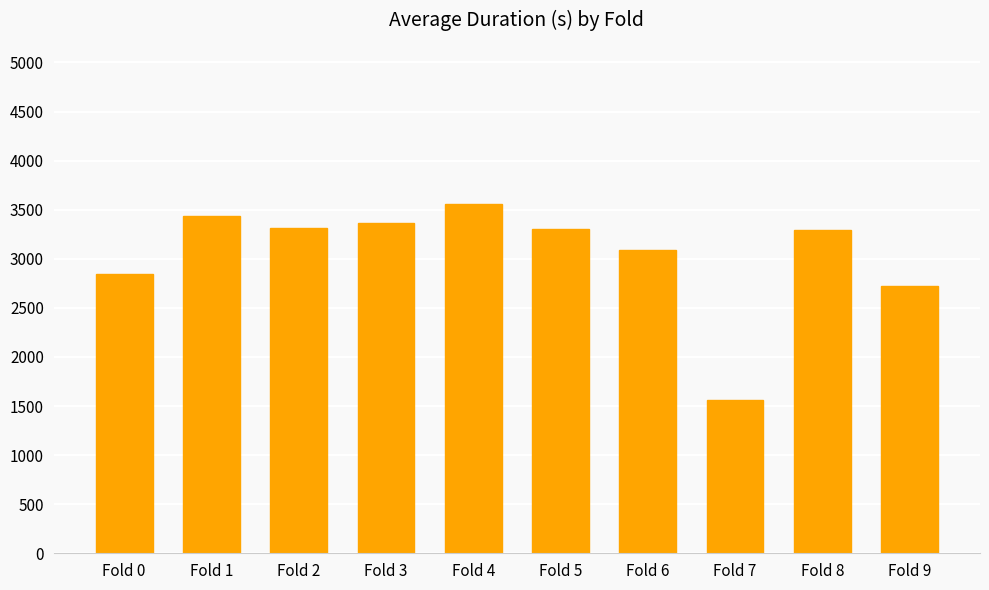

How many data points are above 3303?

5